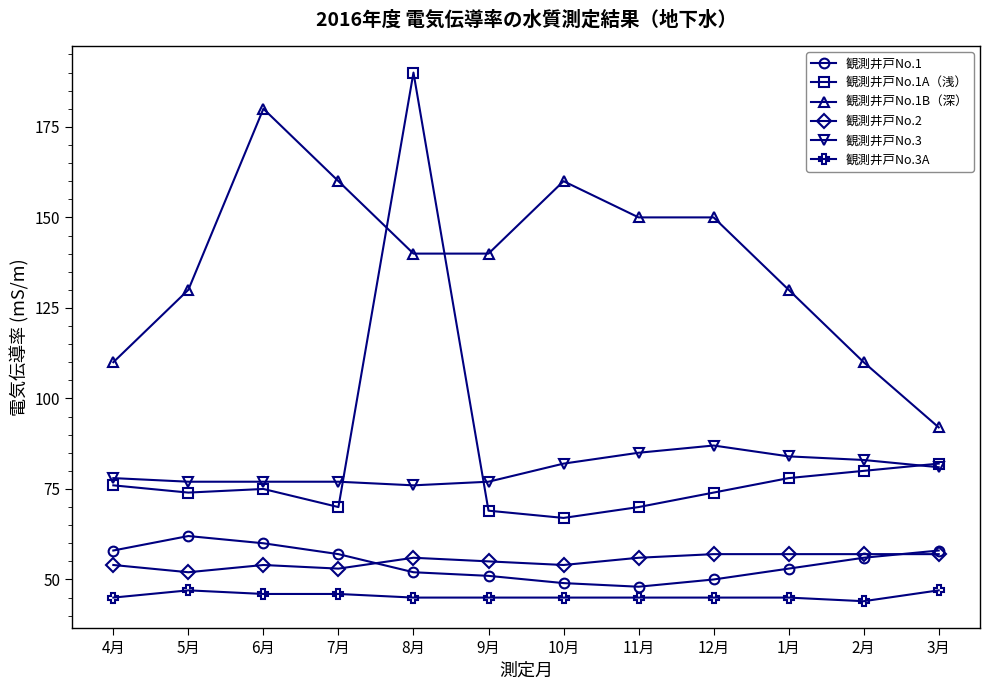

True or false: 観測井戸No.1B（深） and 観測井戸No.3 cross at least once.

False